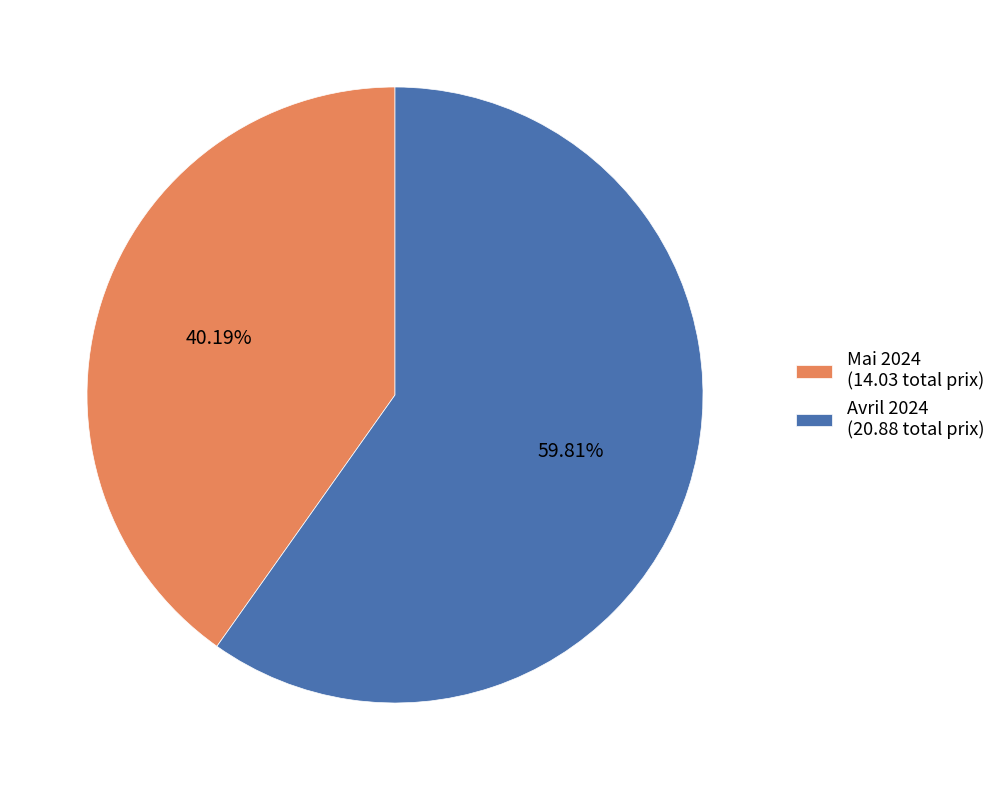

Which category accounts for the majority?

Avril 2024 (20.88 total prix)